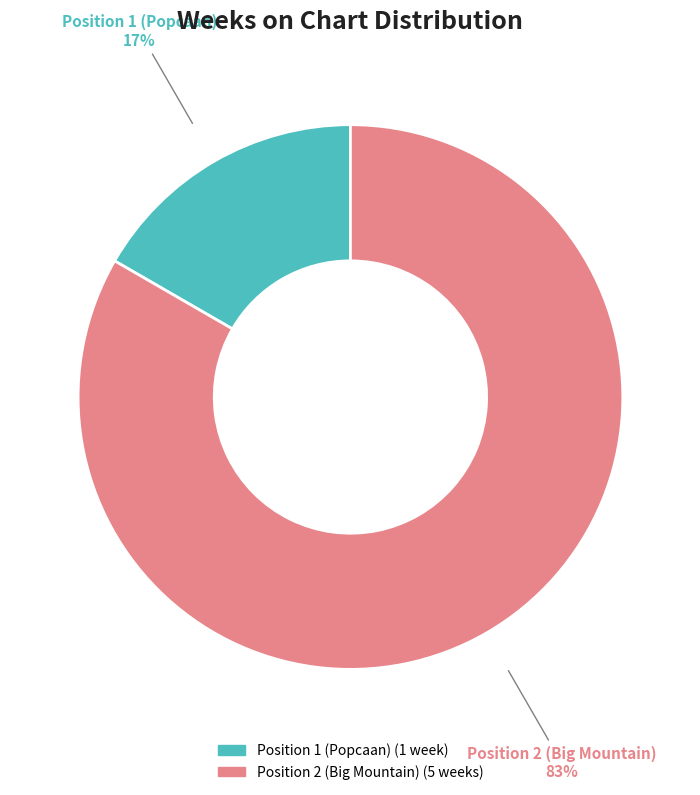

What percentage is the Position 1 (Popcaan) slice, to the nearest percent?

17%